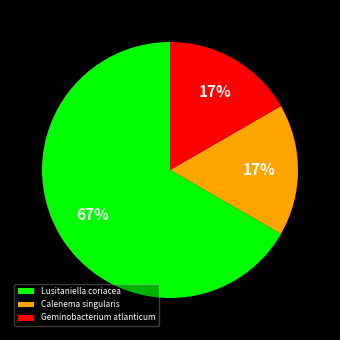

What is the ratio of the value at Calenema singularis to the value at Geminobacterium atlanticum?

1.0